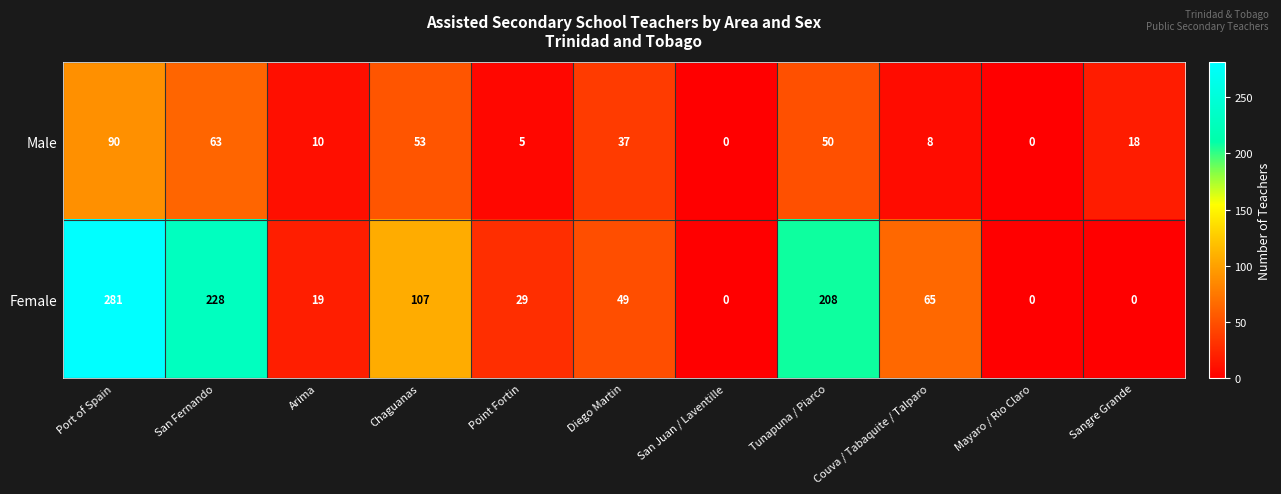

What is the spread (max minus min) of values at Point Fortin?

24